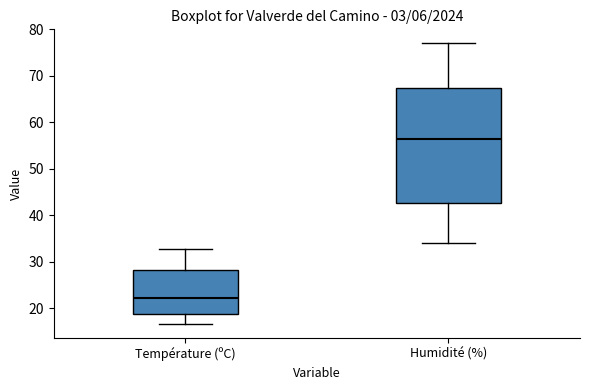

Reading left to right, read every box against the y-axis: the position of its median line, the range the box covers, and the ends of its whiskers. The values are not printed on the chart, so give them approximately, as read against the axis.

Température (ºC): median 22, box 19 to 28, whiskers 17 to 33
Humidité (%): median 57, box 43 to 68, whiskers 34 to 77